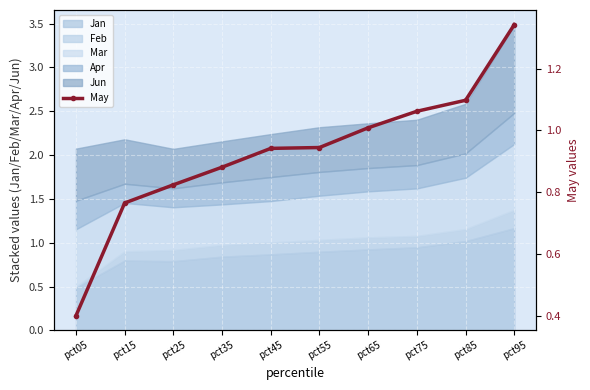

What is the value of the 1st point from the left?

0.4